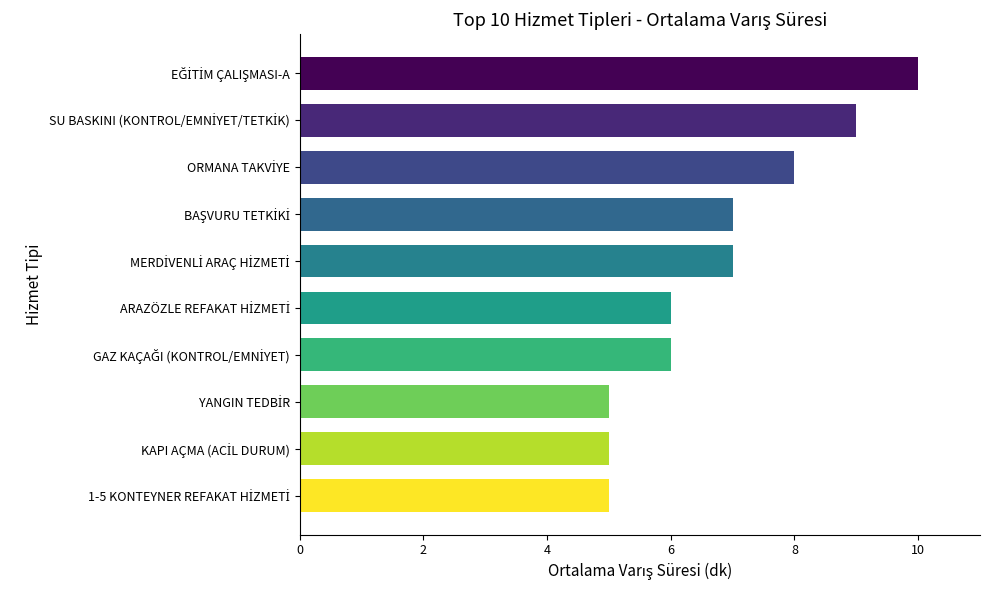

What is the average value?

7